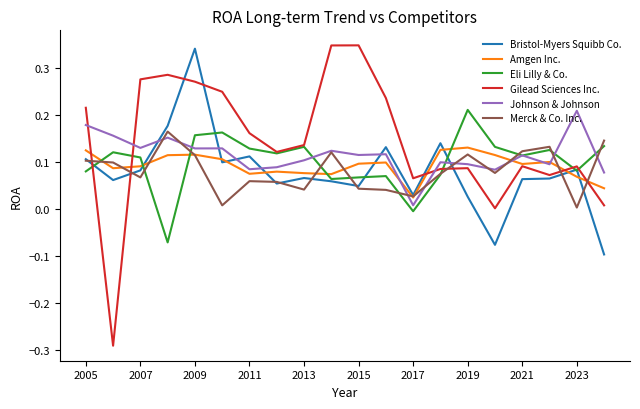

Which series has the largest total across all categories?

Gilead Sciences Inc.